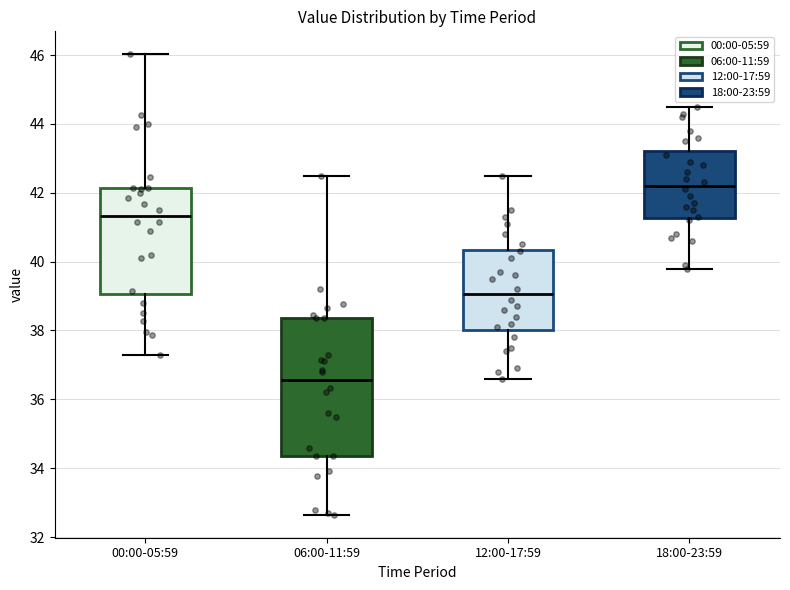

Which box is the tallest, from its lower edge to its upper edge?

06:00-11:59